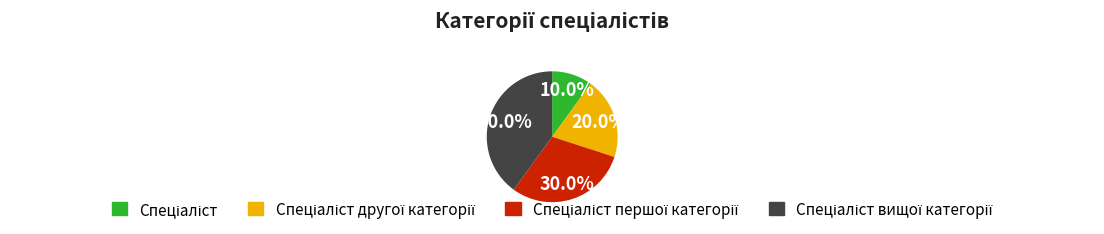

To the nearest percent, what is the difference between the largest and smallest slice percentages?

30%